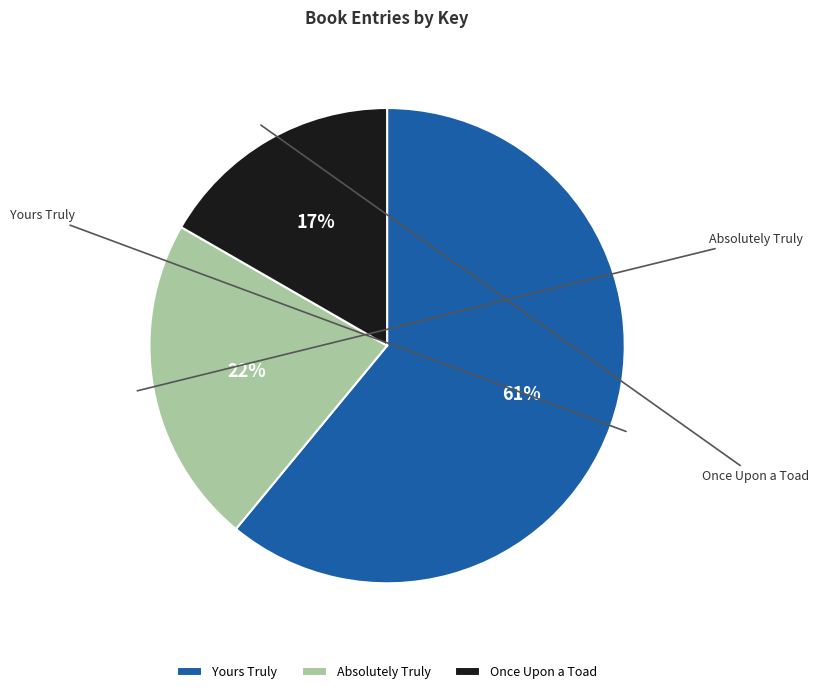

Which category has the smallest portion of the pie?

Once Upon a Toad